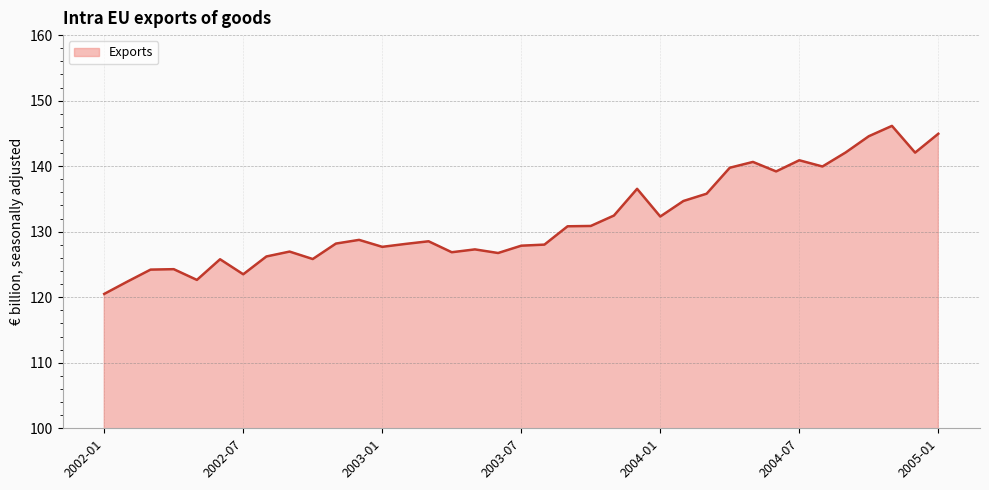

What is the minimum value shown in the chart?

120.5